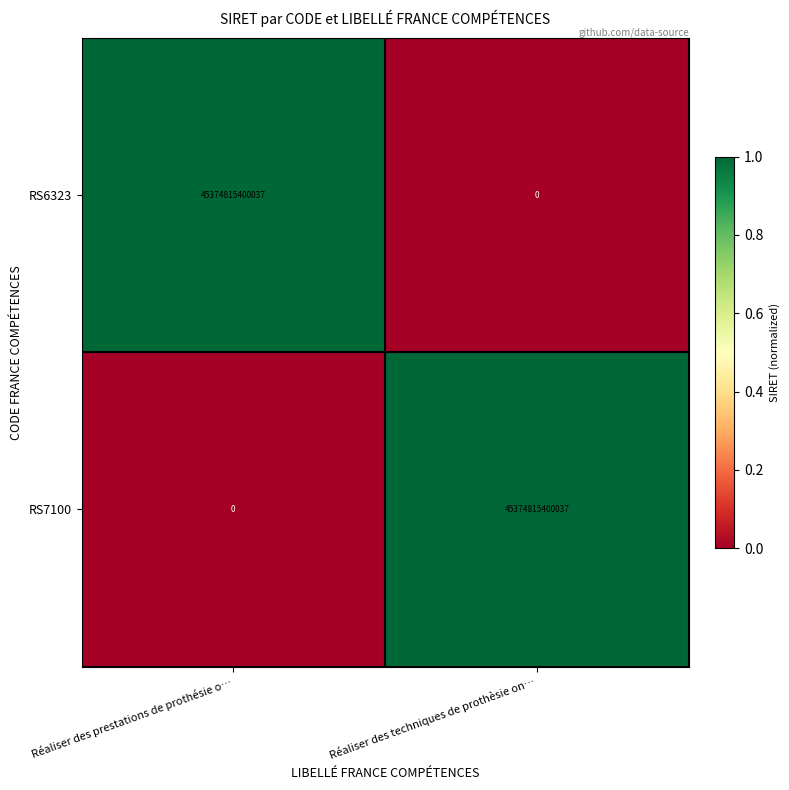

At how many categories does at least one series exceed 0?

2